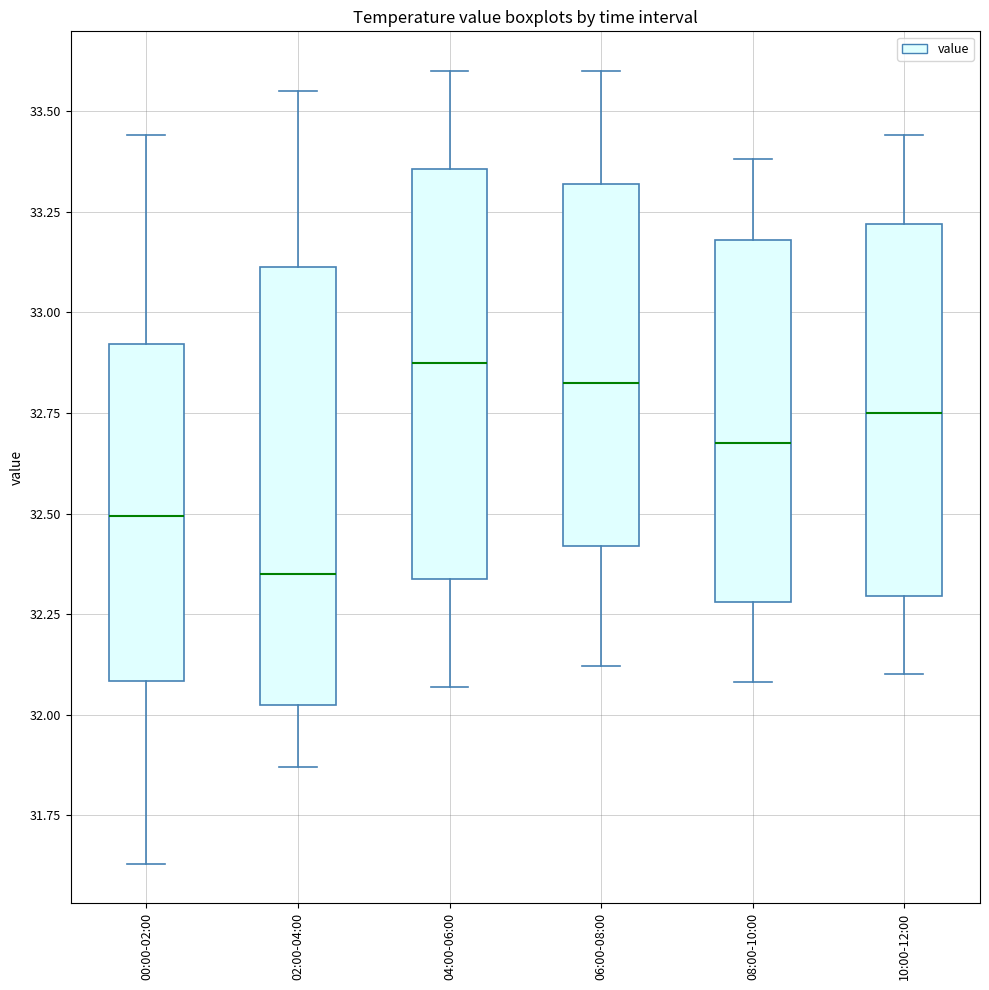

Reading left to right, transcribe this box plot: for each box, give where its median line is, the range the box spans, and where its two whiskers end, as read against the y-axis. The values are not printed on the chart, so give them approximately, as read against the axis.

00:00-02:00: median 32.50, box 32.10 to 32.90, whiskers 31.65 to 33.45
02:00-04:00: median 32.35, box 32.05 to 33.10, whiskers 31.85 to 33.55
04:00-06:00: median 32.90, box 32.35 to 33.35, whiskers 32.05 to 33.60
06:00-08:00: median 32.85, box 32.40 to 33.30, whiskers 32.10 to 33.60
08:00-10:00: median 32.70, box 32.30 to 33.20, whiskers 32.10 to 33.40
10:00-12:00: median 32.75, box 32.30 to 33.20, whiskers 32.10 to 33.45